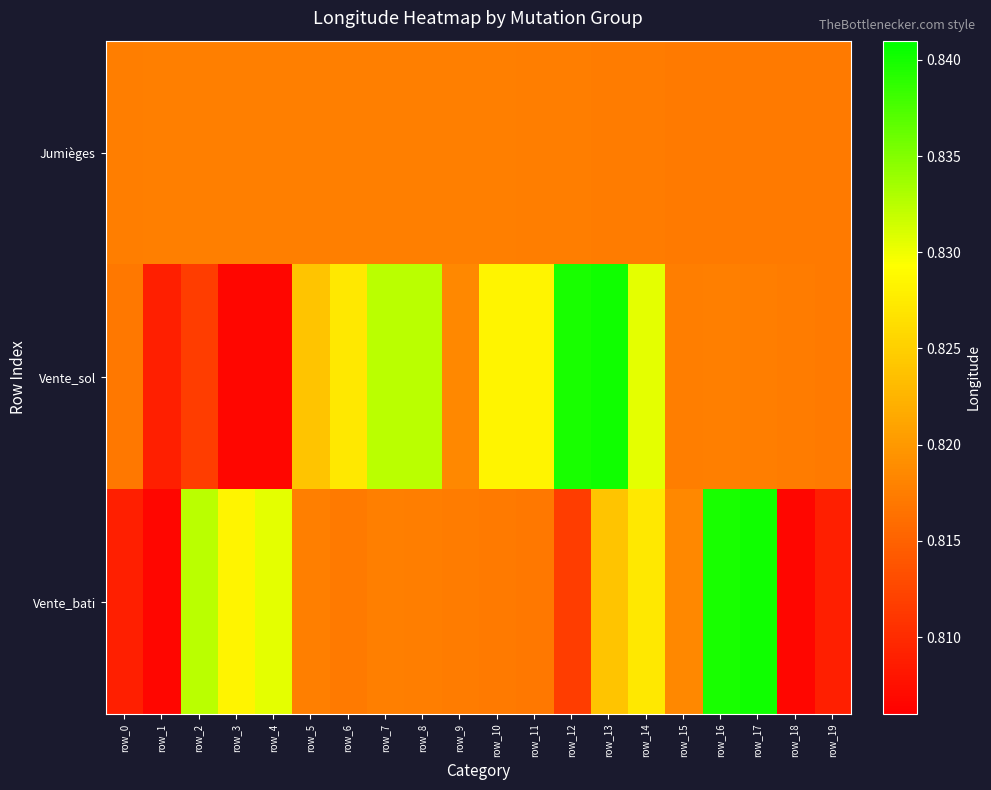

At how many categories does at least one series exceed 0?

20